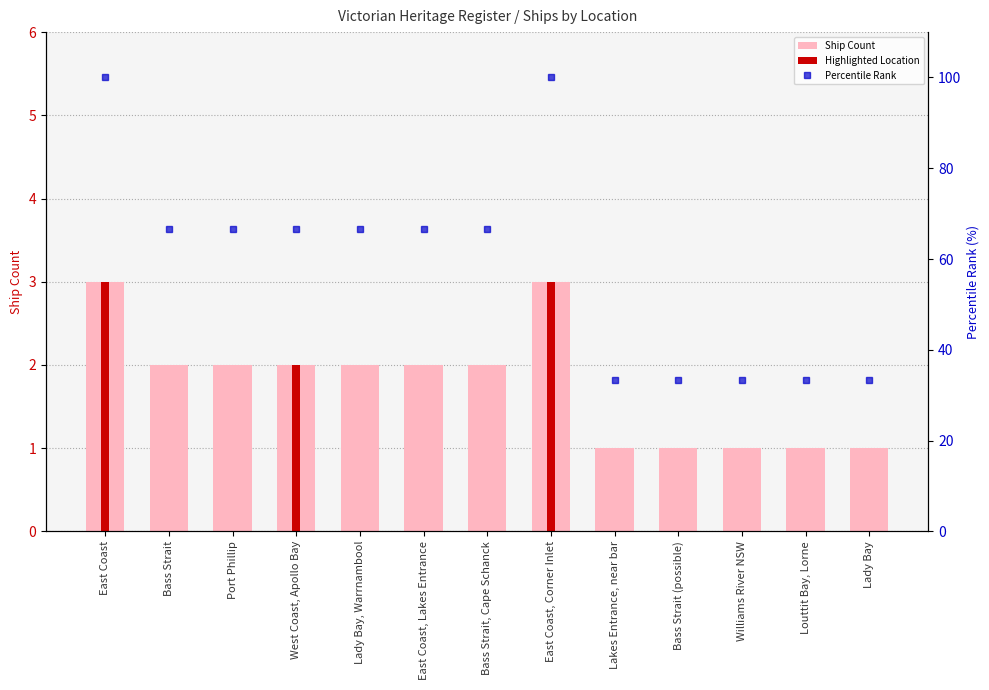

Is the value of Ship Count at East Coast, Lakes Entrance greater than the value of Percentile Rank at East Coast, Lakes Entrance?

No